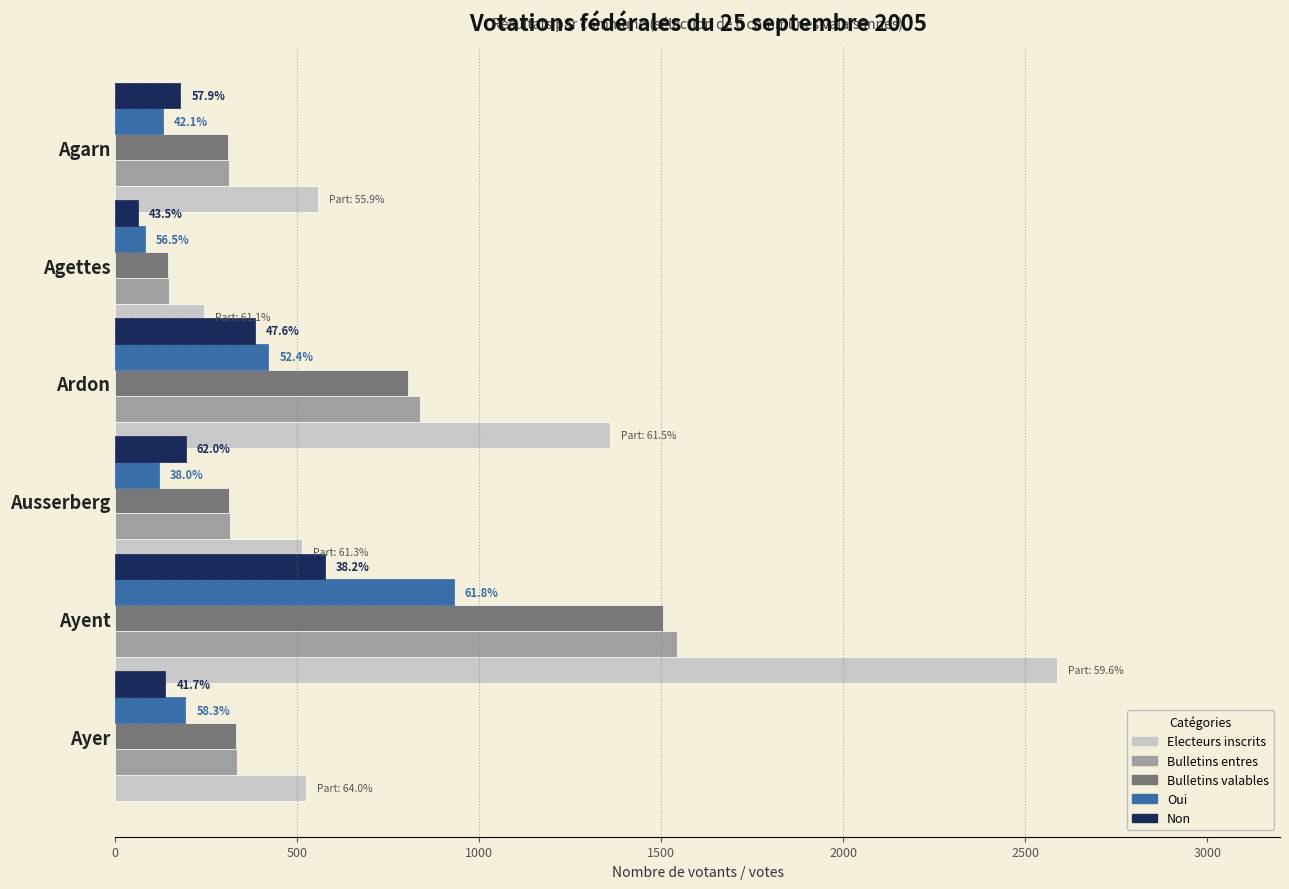

Which category has the lowest value across all series?

Agettes